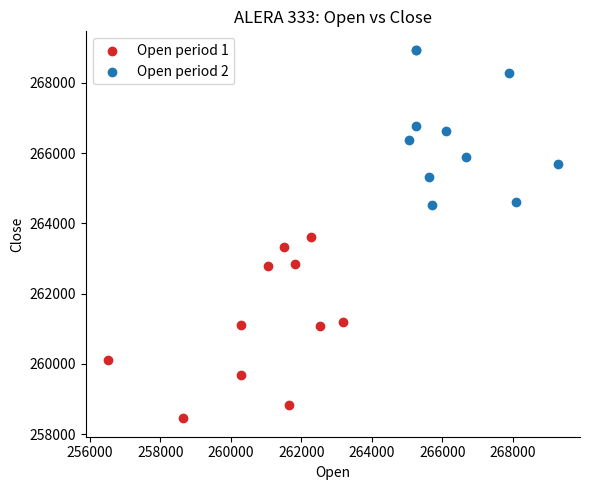

Which series contains the lowest Y value?

Open period 1